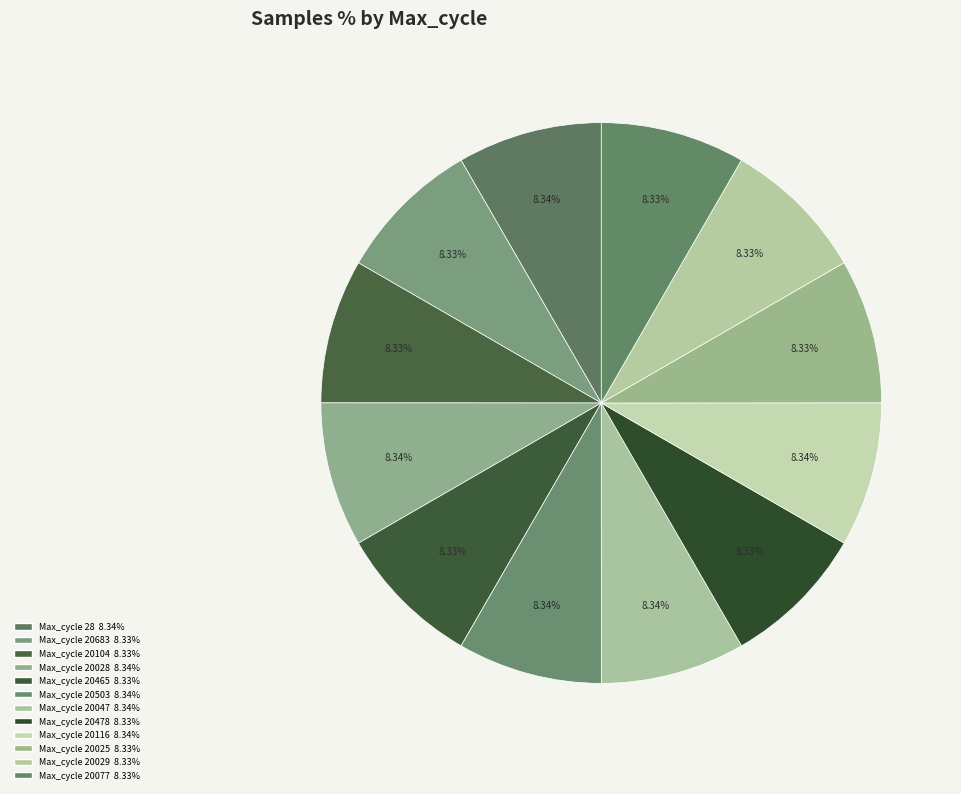

Count the number of slices in the pie.

12